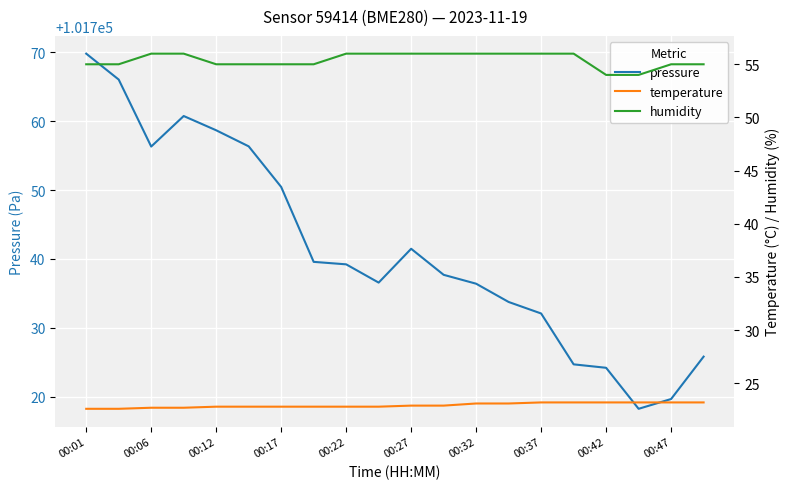

How many data points in pressure are less than 101739?

10